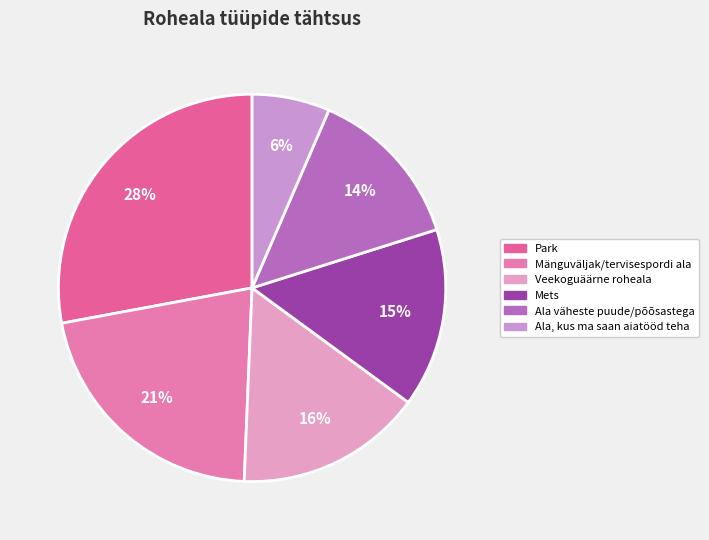

How many slices are in this pie chart?

6